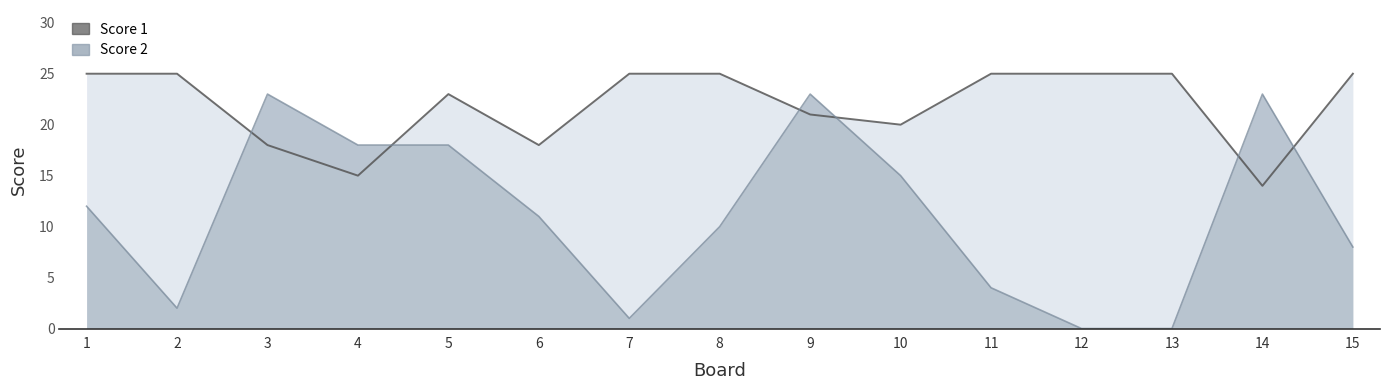

How many intersections are there between Score 1 and Score 2?

6